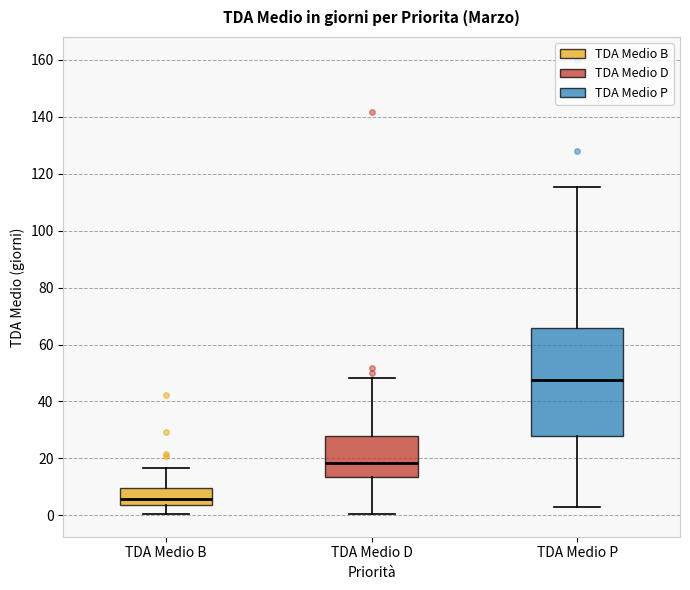

Reading left to right, transcribe this box plot: for each box, give where its median line is, the range the box spans, and where its two whiskers end, as read against the y-axis. The values are not printed on the chart, so give them approximately, as read against the axis.

TDA Medio B: median 6, box 4 to 10, whiskers 0 to 16
TDA Medio D: median 18, box 14 to 28, whiskers 0 to 48
TDA Medio P: median 48, box 28 to 66, whiskers 4 to 116